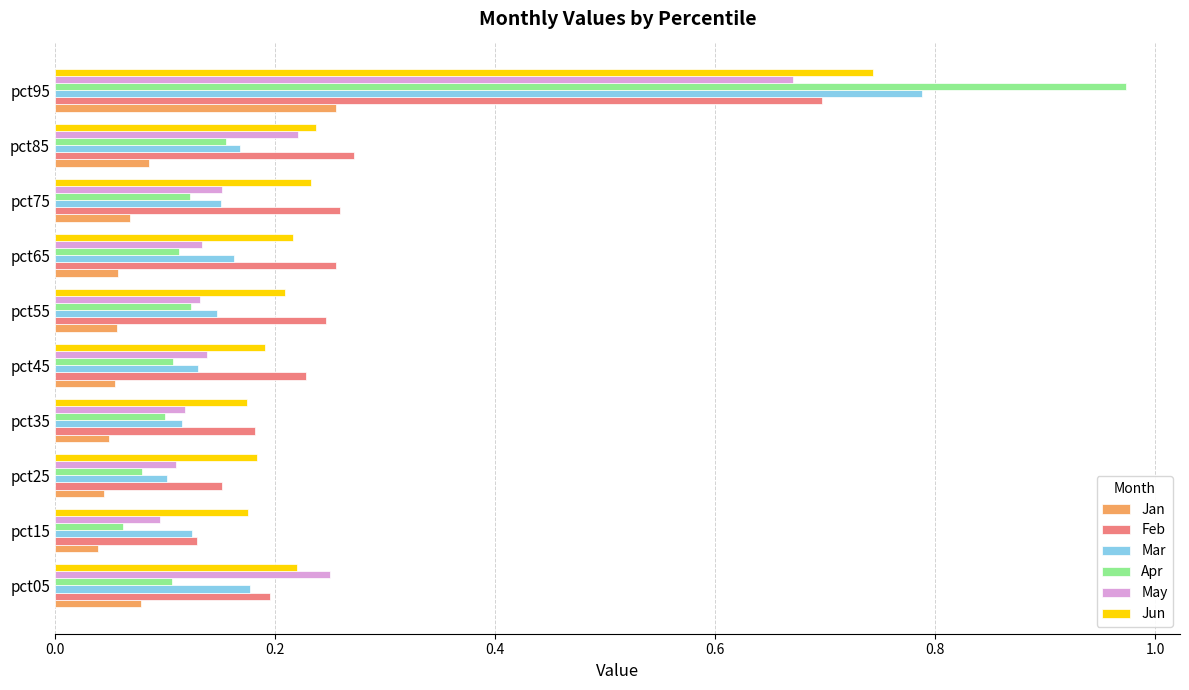

Which category has the highest value across all series?

pct95